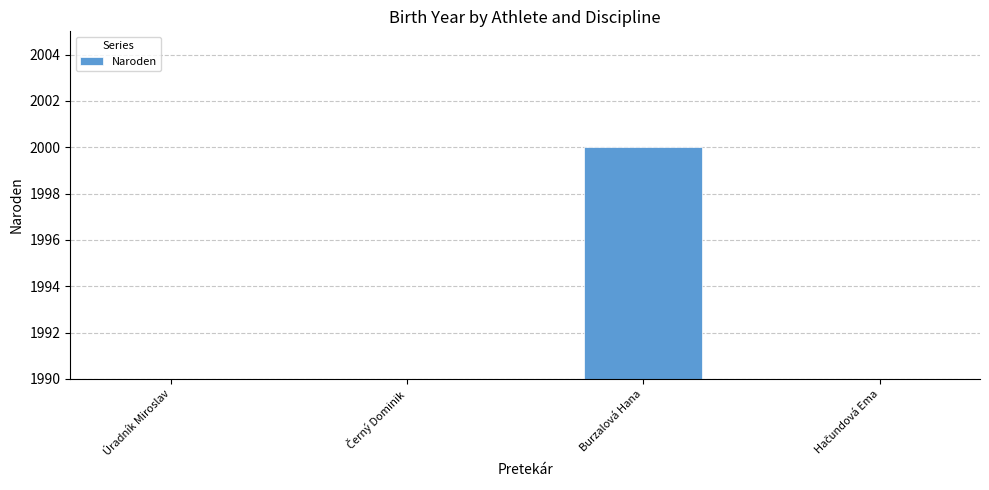

Reading left to right, transcribe all the data shown in this chart.

96	97	2000	99